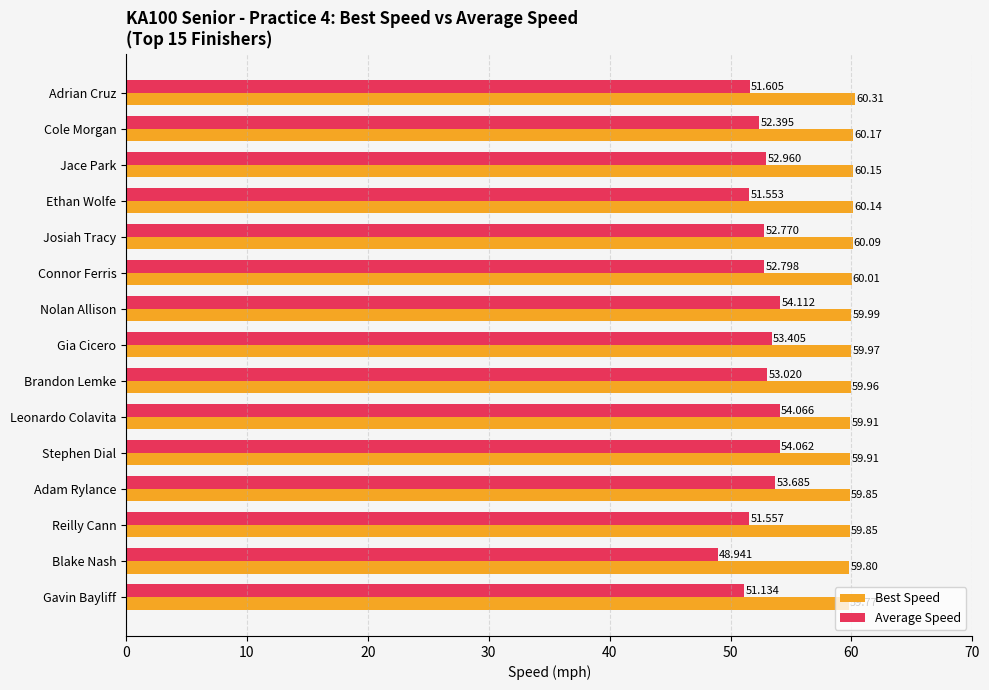

Which series has the widest spread of values?

Average Speed